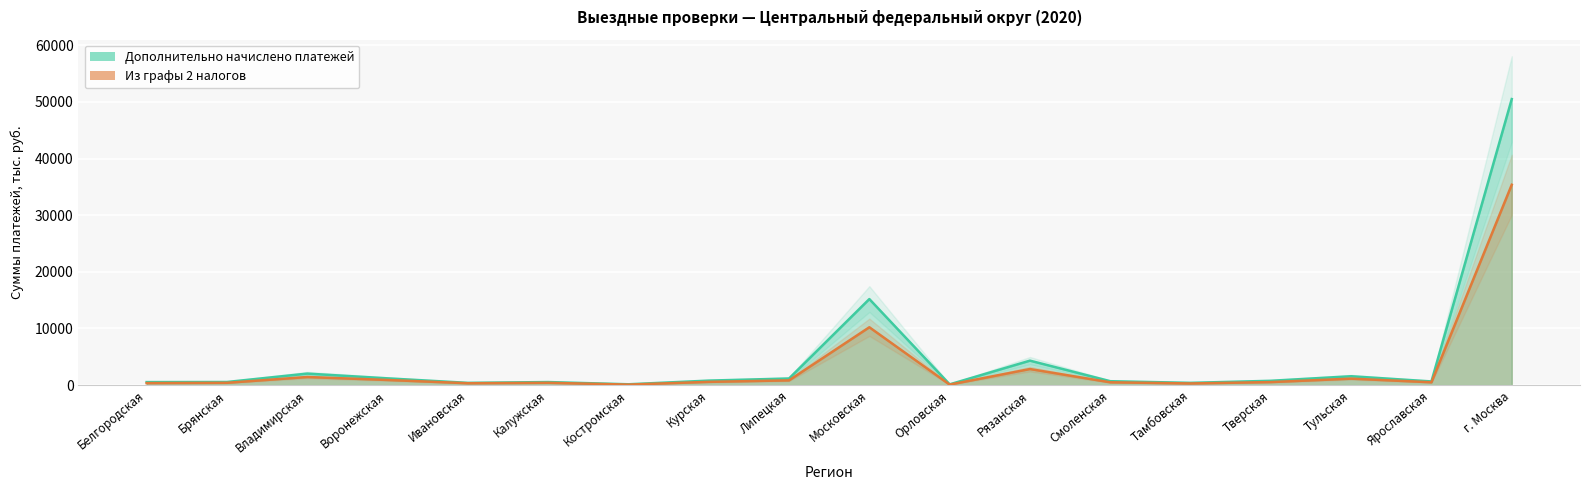

True or false: Дополнительно начислено платежей has more than 1 points higher than both neighbors.

True